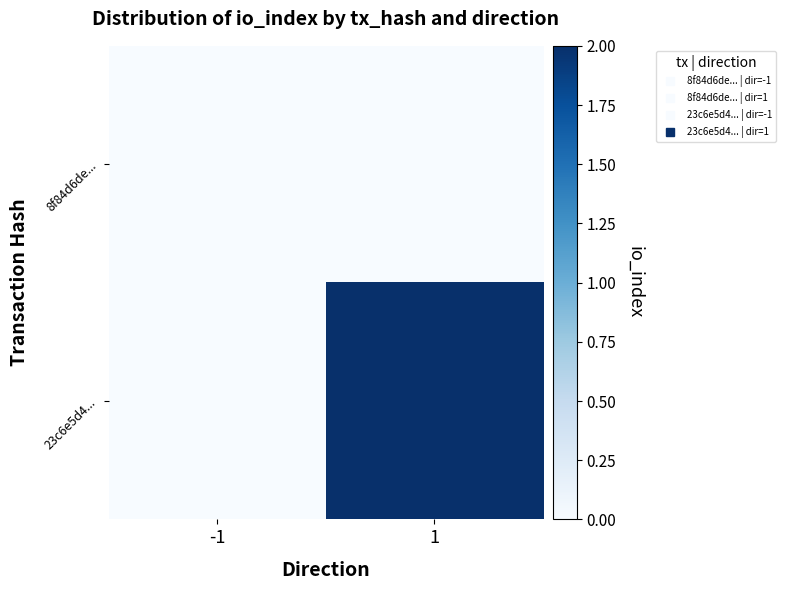

Between 1 and -1, which is larger?

1